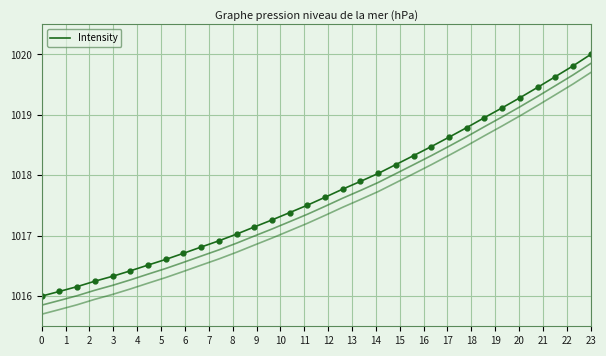

The value at 9 is 589.6. True or false?

False